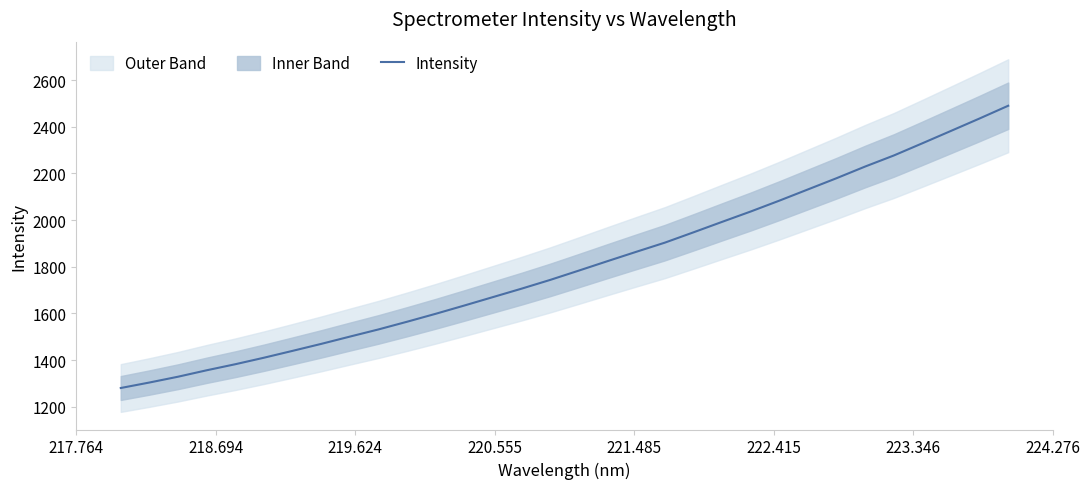

What is the highest value of the Intensity series?

2490.4